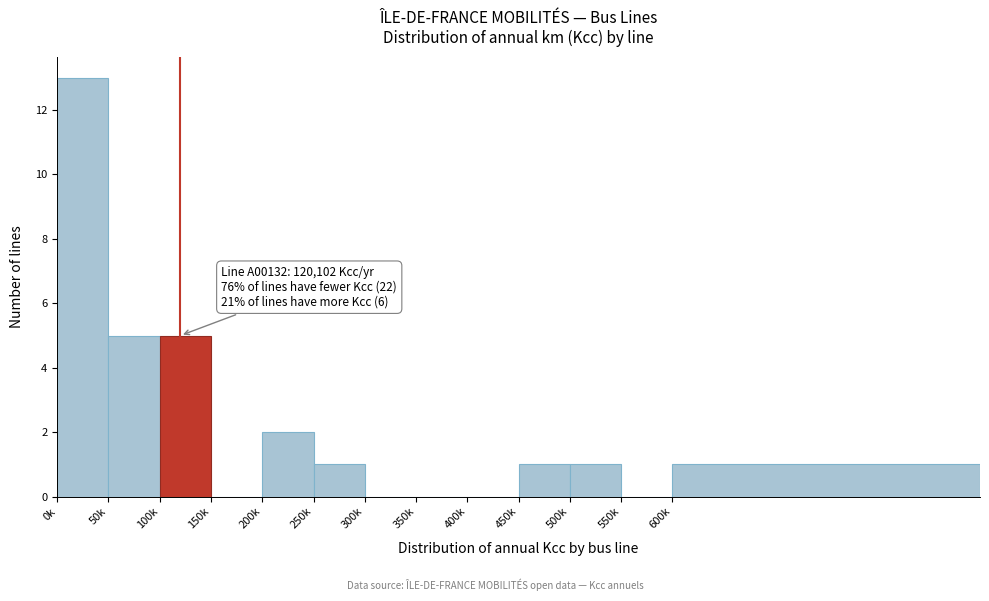

Reading left to right, transcribe all the data shown in this chart.

0k=13	50k=5	100k=5	150k=0	200k=2	250k=1	300k=0	350k=0	400k=0	450k=1	500k=1	550k=0	600k=1